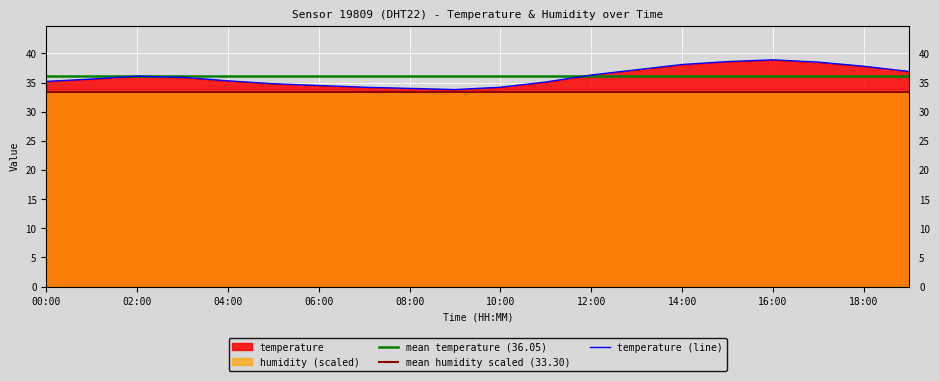

Reading right to left, list all the values displayed in this chart.

19:00=36.9	18:00=37.8	17:00=38.5	16:00=38.9	15:00=38.6	14:00=38.1	13:00=37.2	12:00=36.3	11:00=35.1	10:00=34.2	09:00=33.8	08:00=34.0	07:00=34.2	06:00=34.5	05:00=34.8	04:00=35.3	03:00=35.9	02:00=36.1	01:00=35.6	00:00=35.2